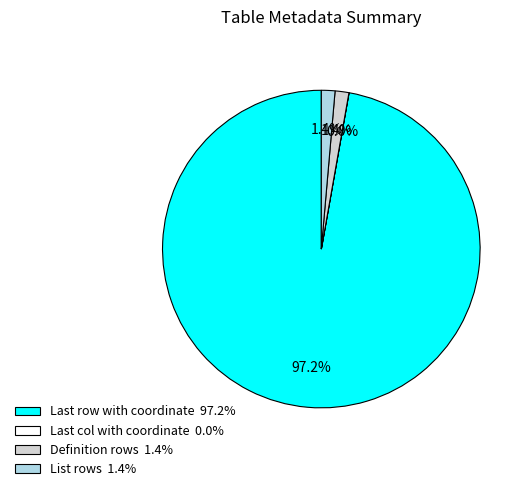

To the nearest percent, what percentage of the pie is Definition rows?

1%